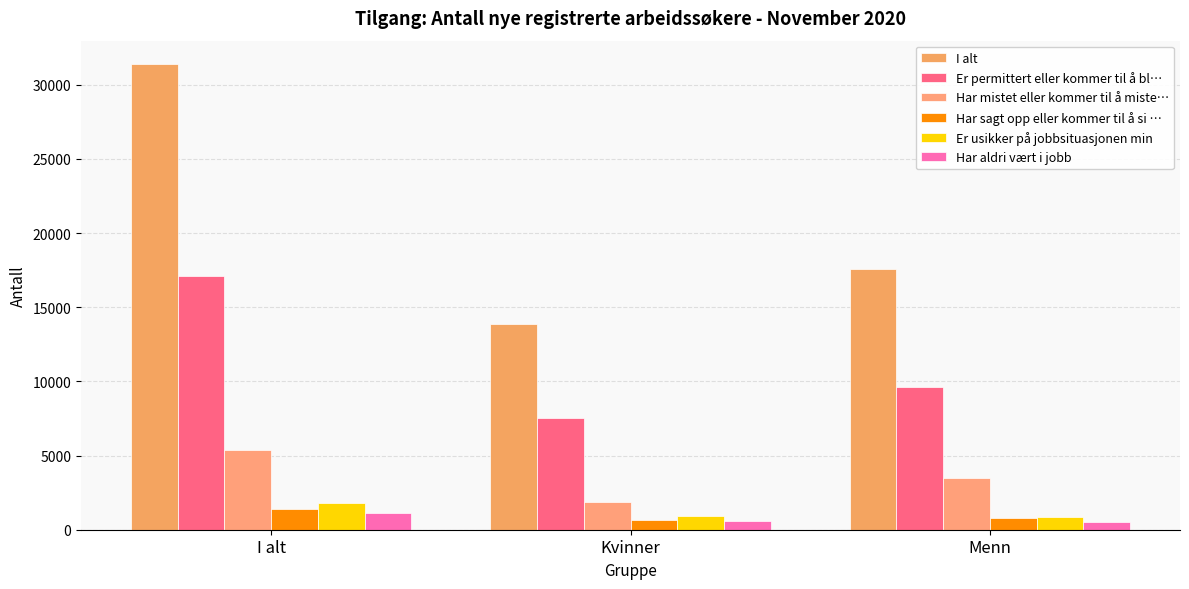

What is the difference between the maximum and minimum values in the Har mistet eller kommer til å miste… series?

3497